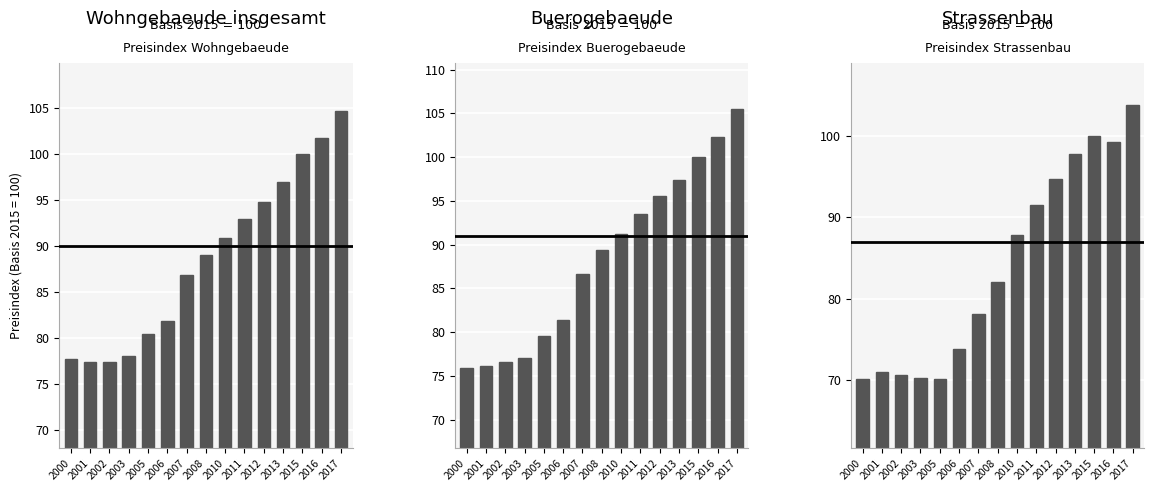

How many bars are there in total?

45